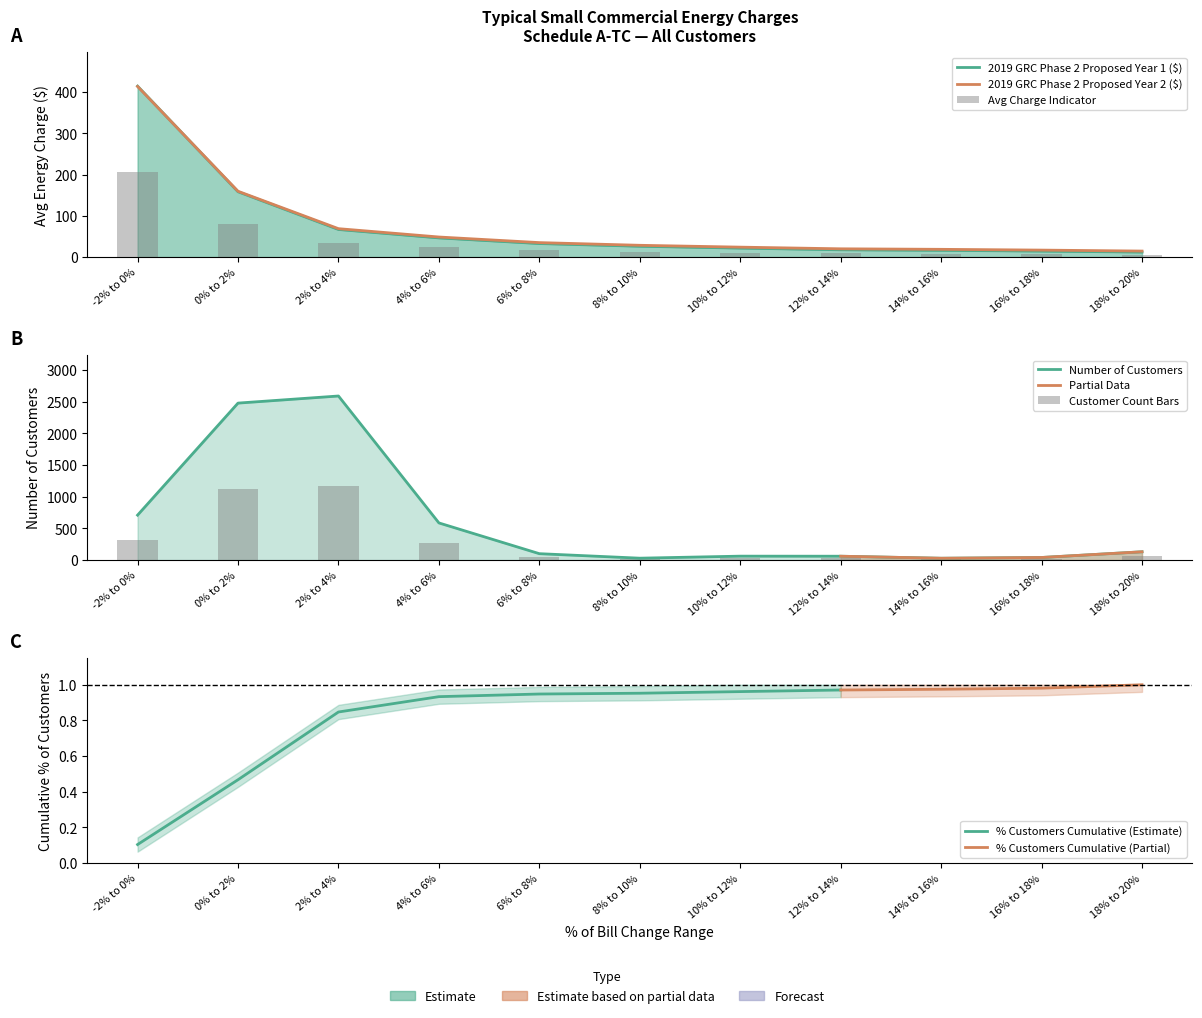

What is the minimum value shown in the chart?

12.1